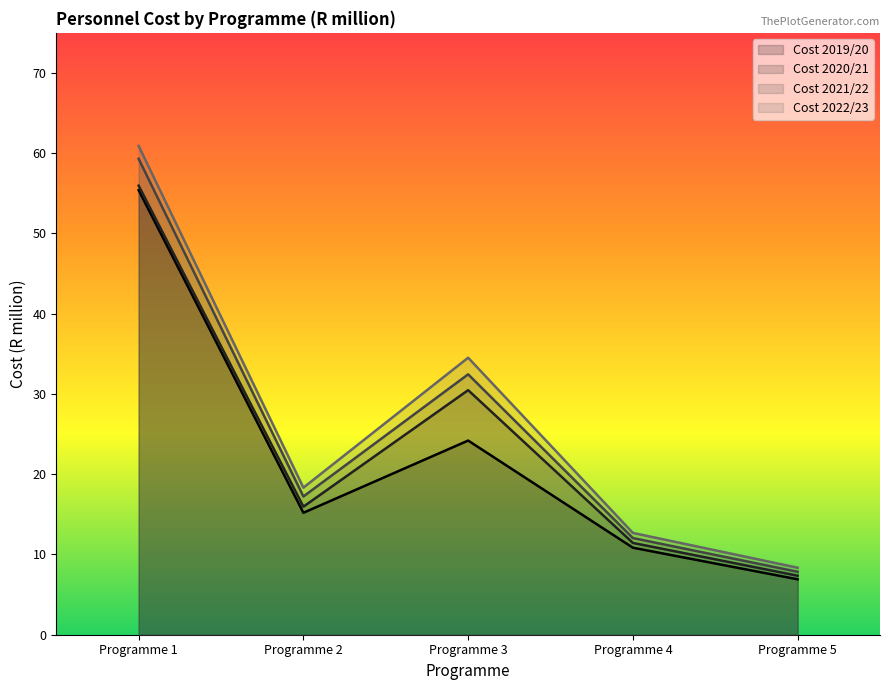

What is the sum of all Cost 2022/23 values?

134.8